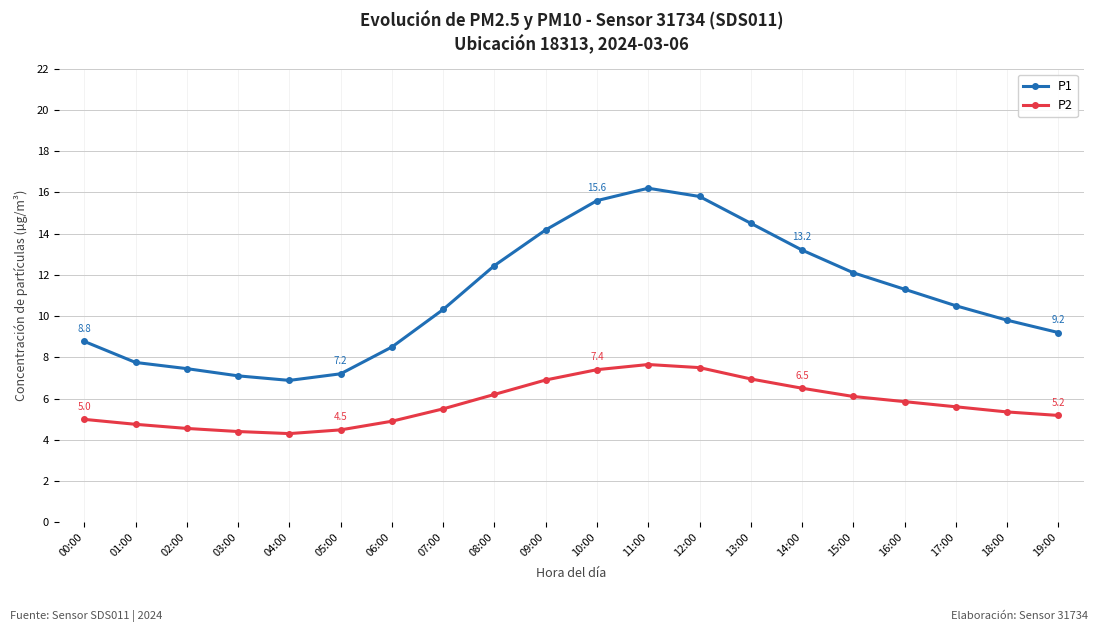

What position from the left is 00:00?

1